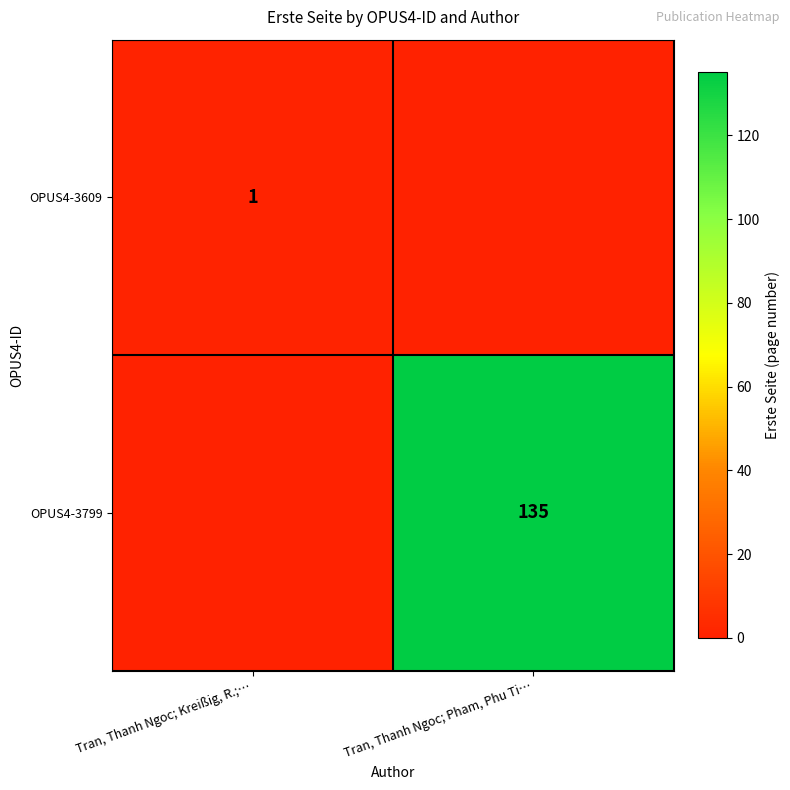

Between Tran, Thanh Ngoc; Pham, Phu Ti… and Tran, Thanh Ngoc; Kreißig, R.;…, which is larger?

Tran, Thanh Ngoc; Kreißig, R.;…